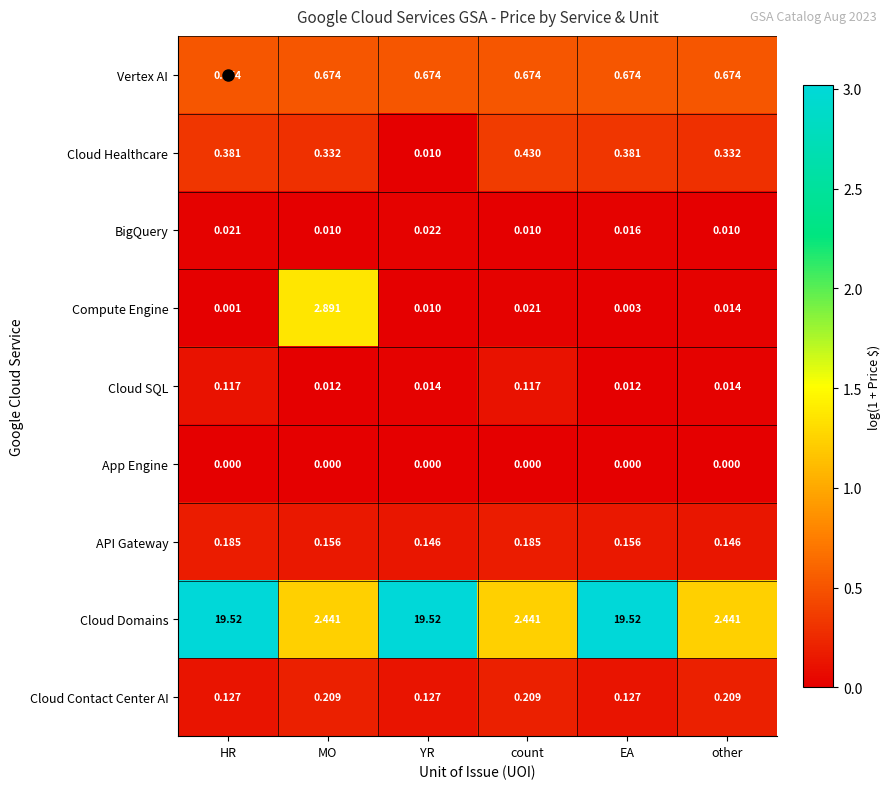

Which series has the largest total across all categories?

Cloud Domains